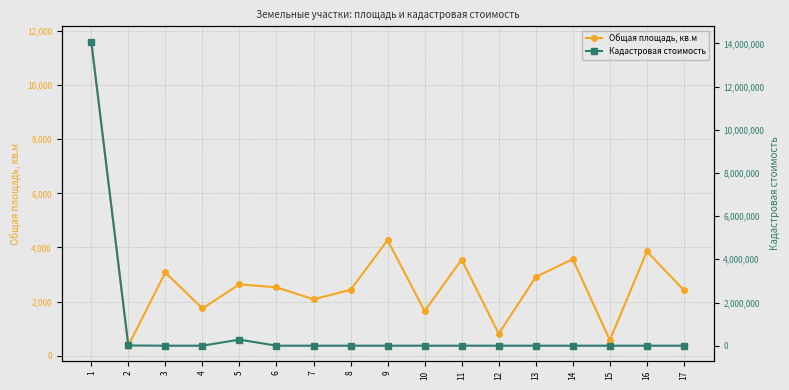

The Кадастровая стоимость series shows 5892956.1 at 1. True or false?

False